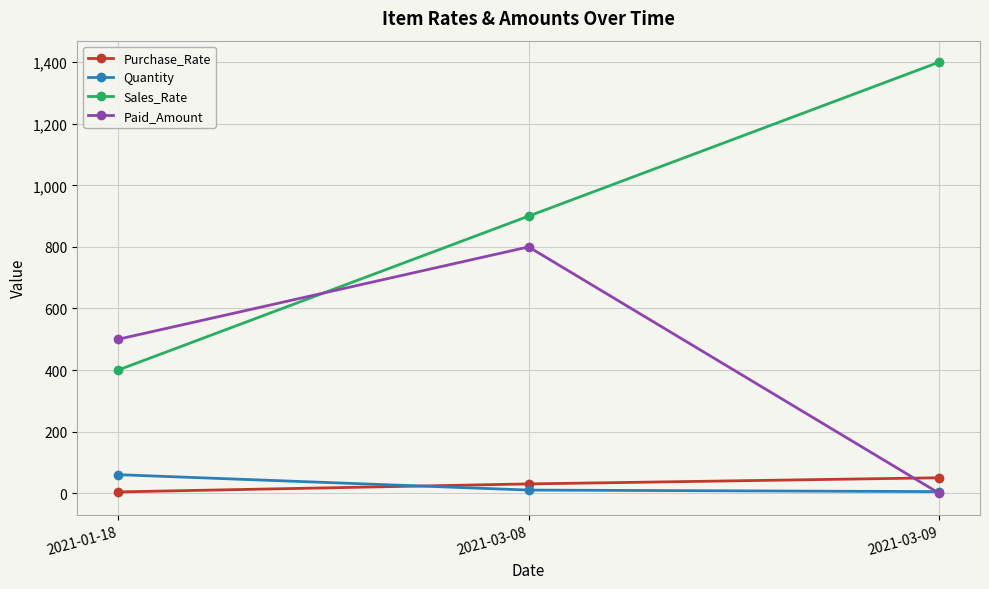

What is the difference between the maximum and minimum values in the Quantity series?

55